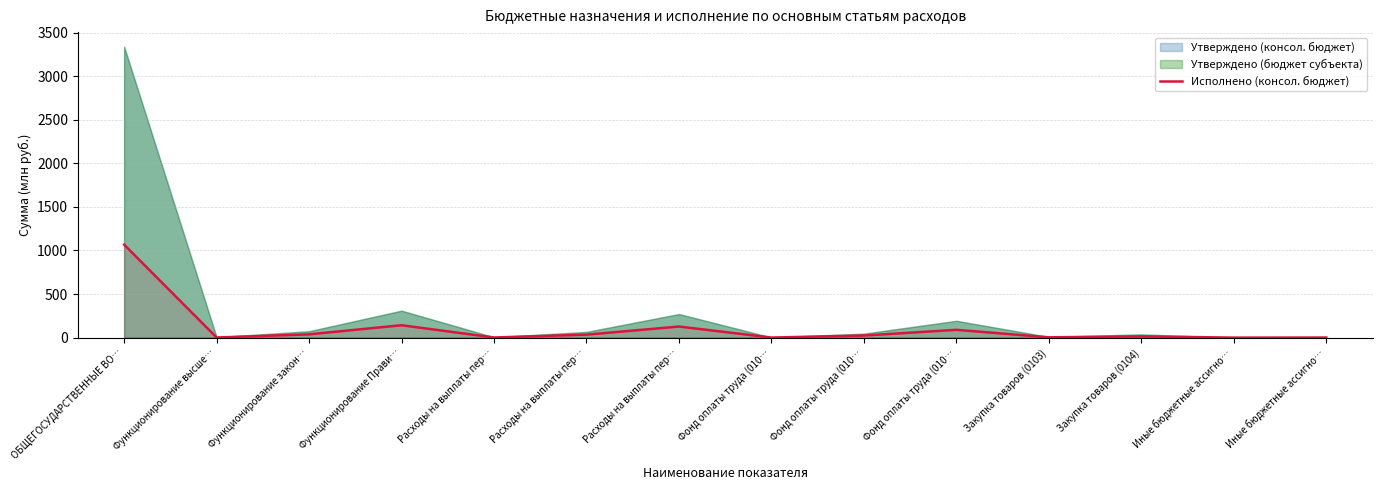

What is the difference between the second highest and minimum values?

142.0